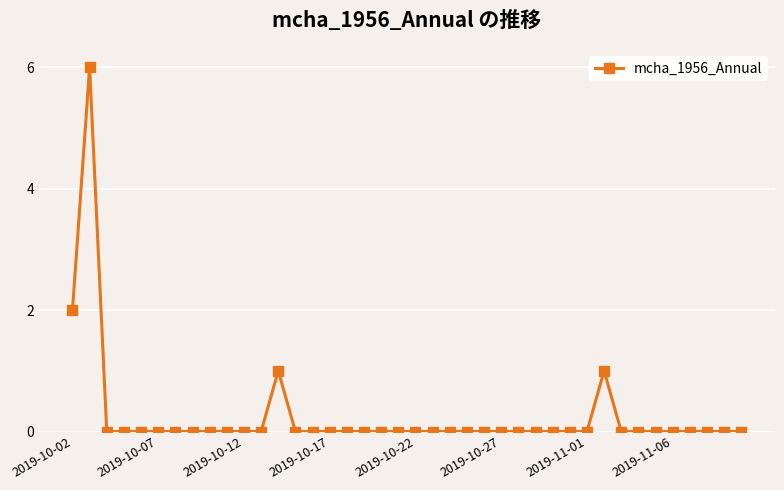

True or false: there are more than 1 points higher than both neighbors.

True